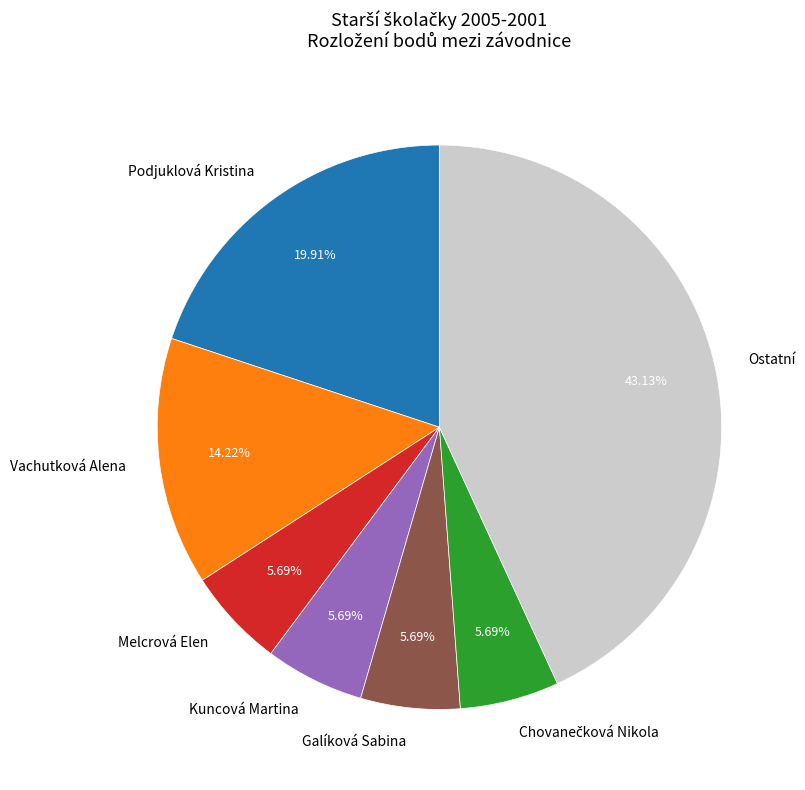

Is the sum of Vachutková Alena and Melcrová Elen greater than half?

No